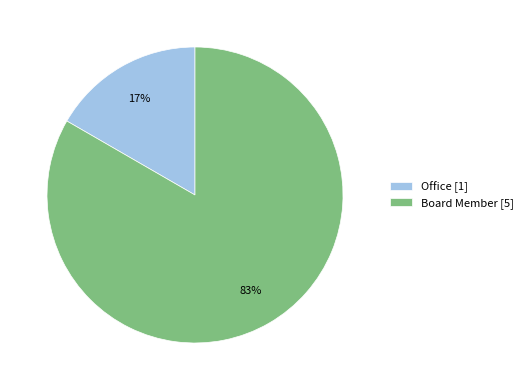

To the nearest percent, what percentage of the pie is Board Member?

83%